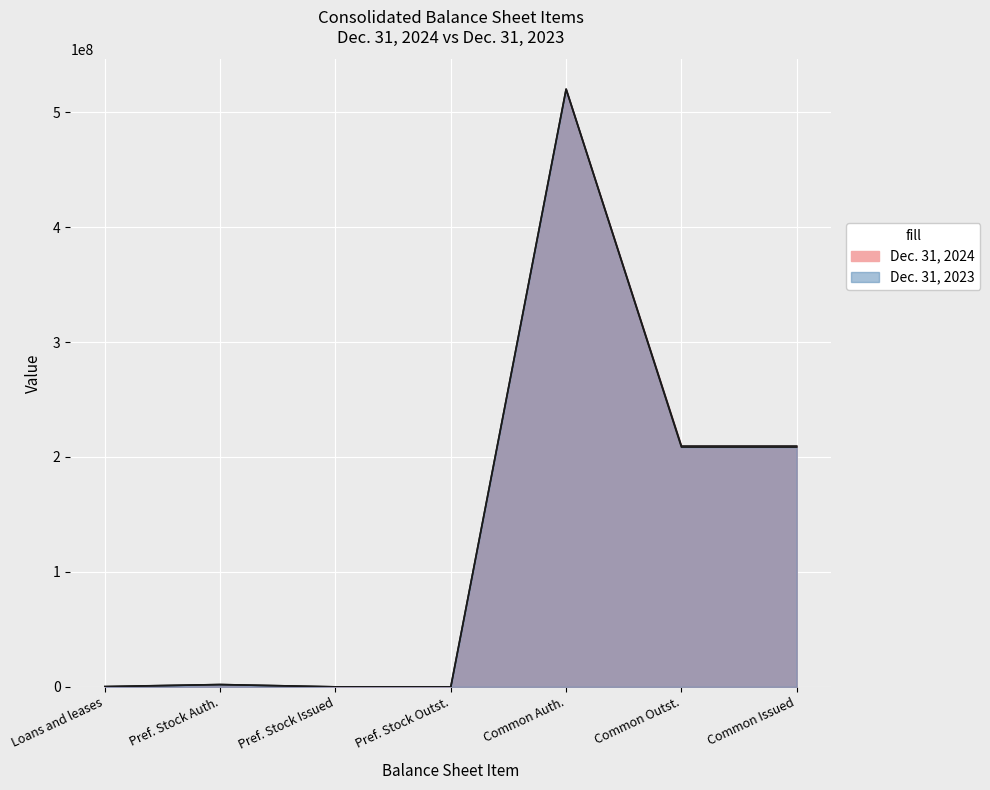

Which series has the largest total across all categories?

Dec. 31, 2024